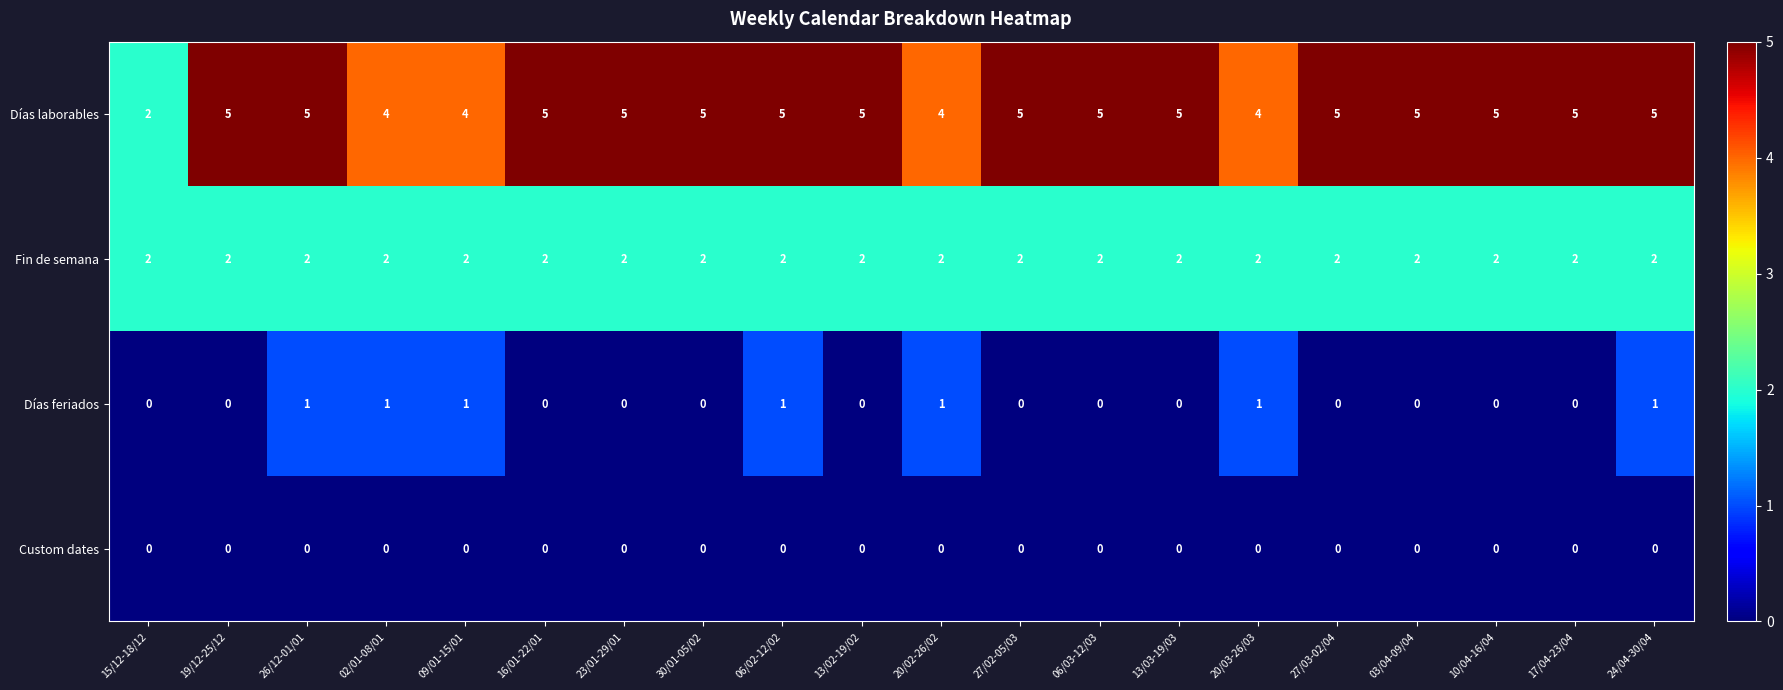

Which series has the largest total across all categories?

Días laborables